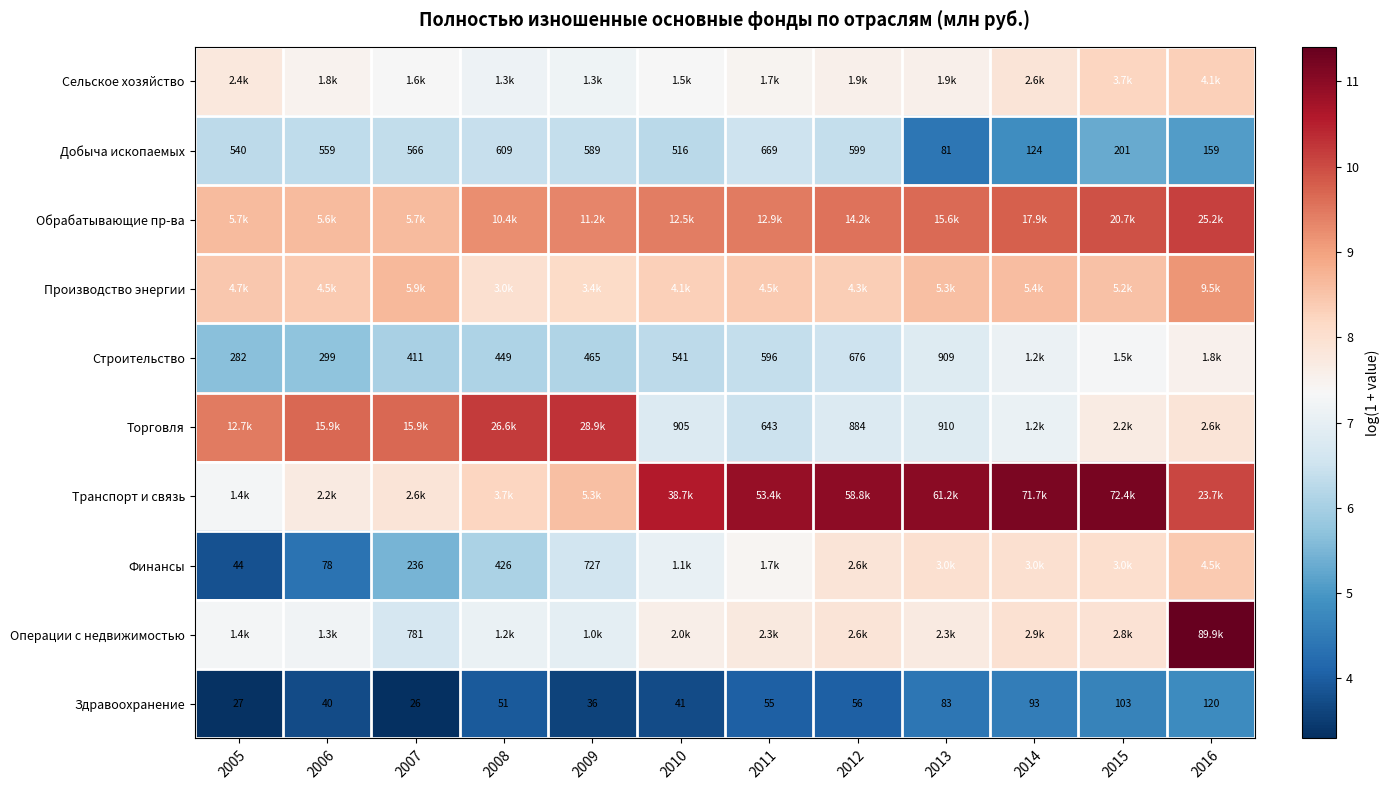

Is the value of Здравоохранение at 2014 greater than the value of Добыча ископаемых at 2012?

No